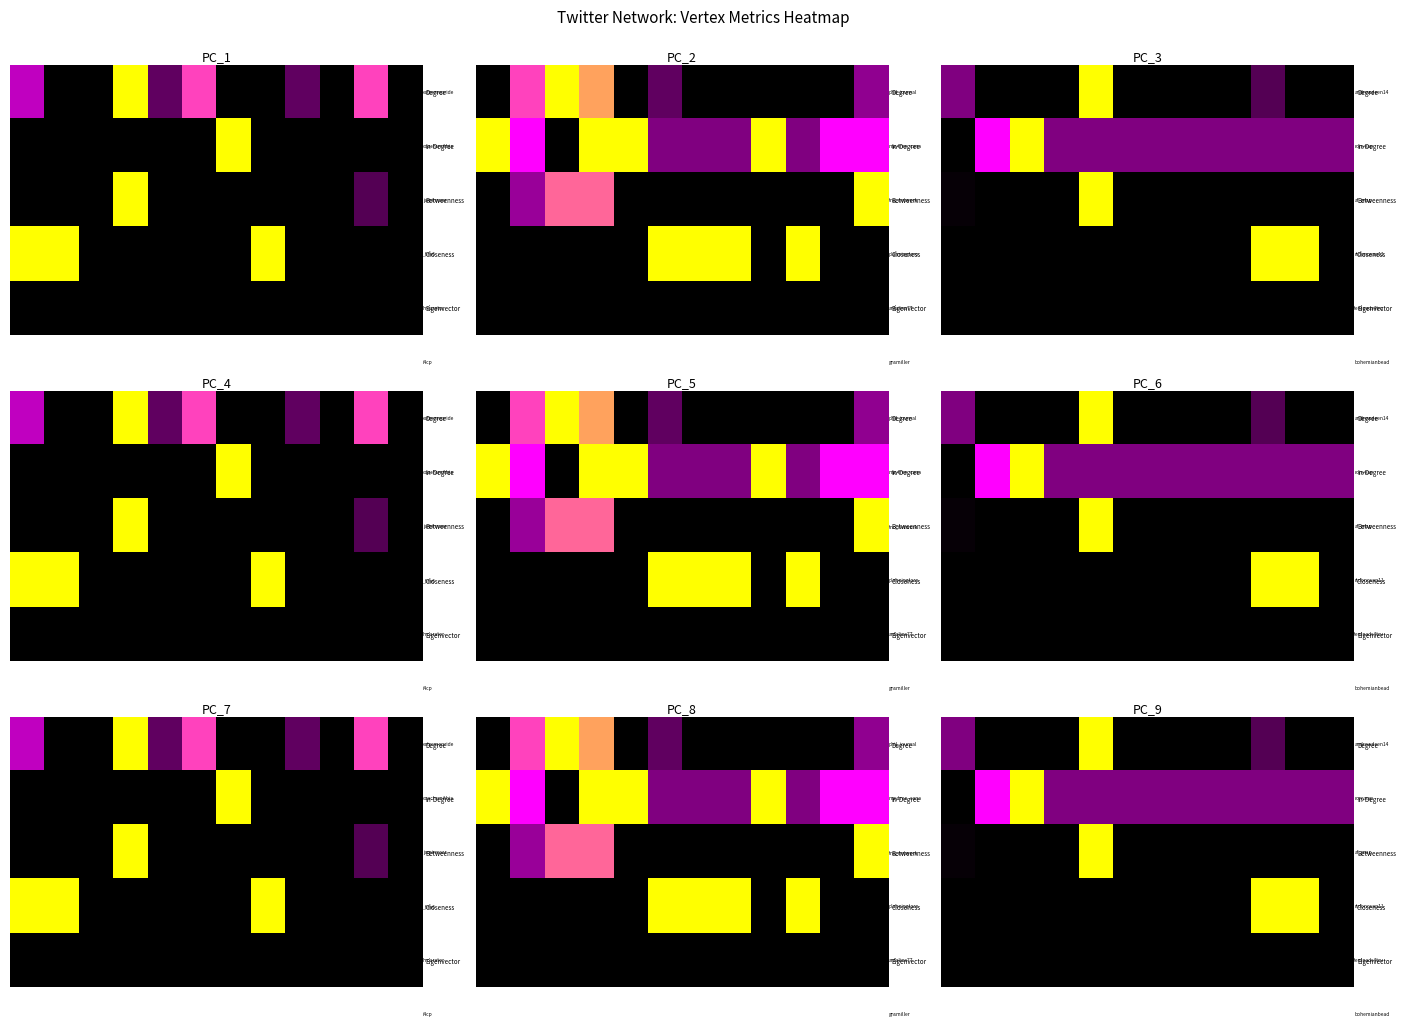

At which category is the sum across all series the highest?

4